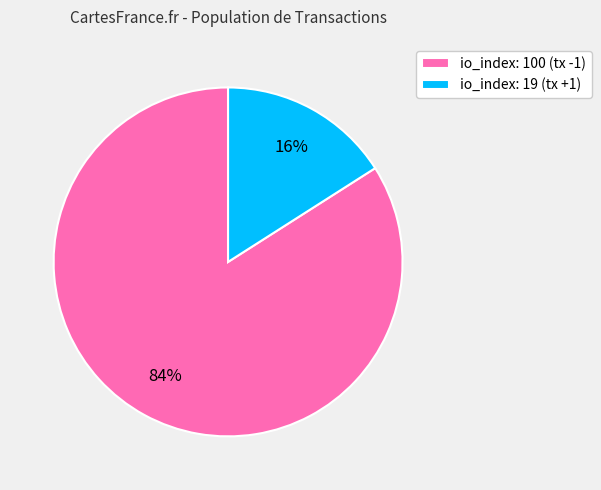

To the nearest percent, what is the combined percentage of io_index: 19 and io_index: 100?

100%